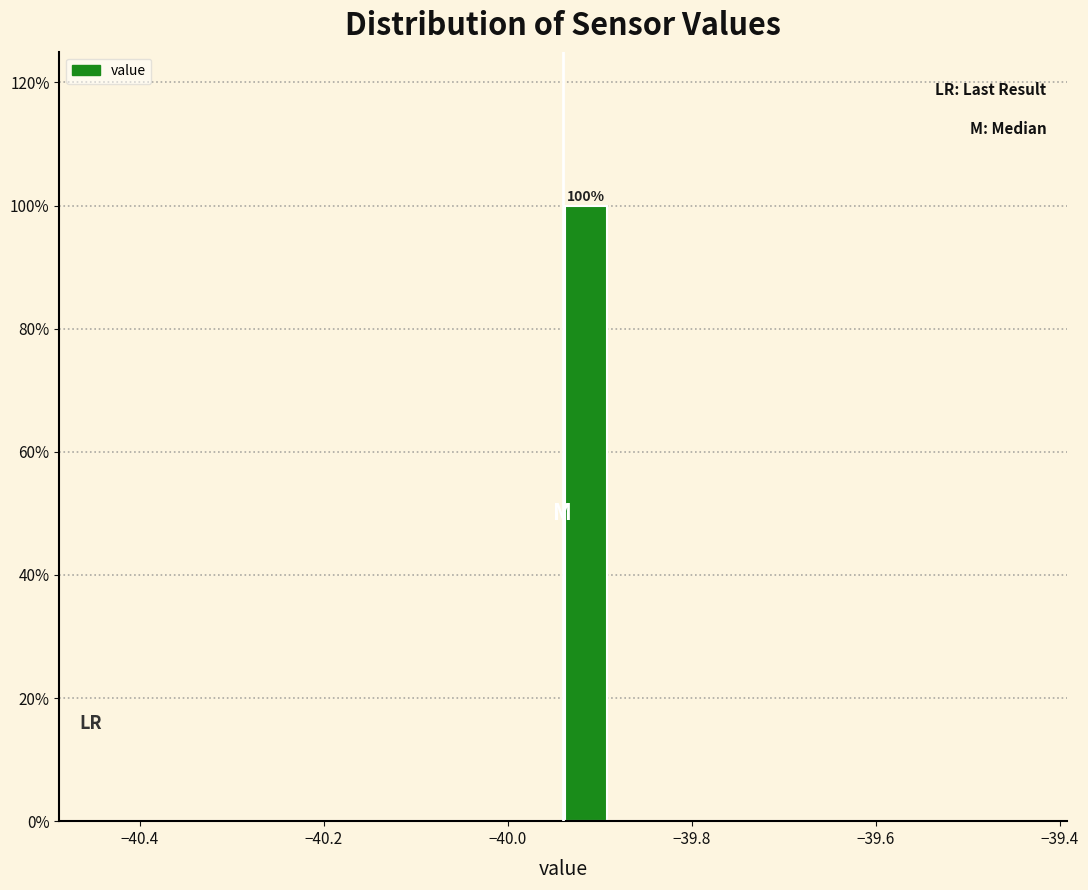

Around what value on the x-axis is the tallest bar? Give the approximate position of its centre, as read against the axis.

-39.92